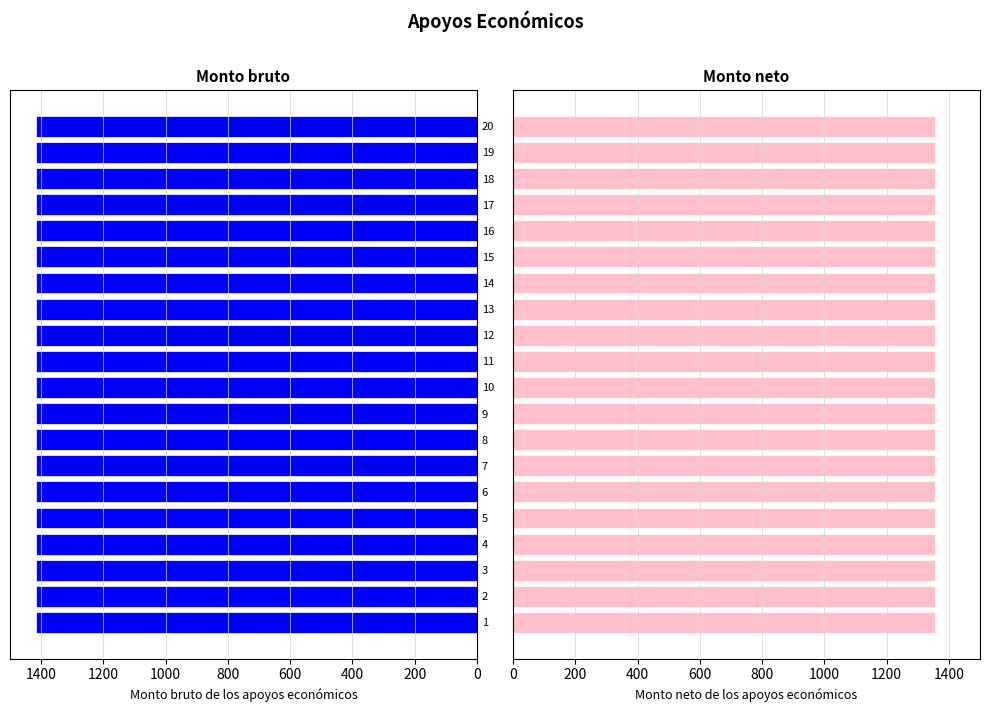

Which label corresponds to the smallest value in the chart?

1